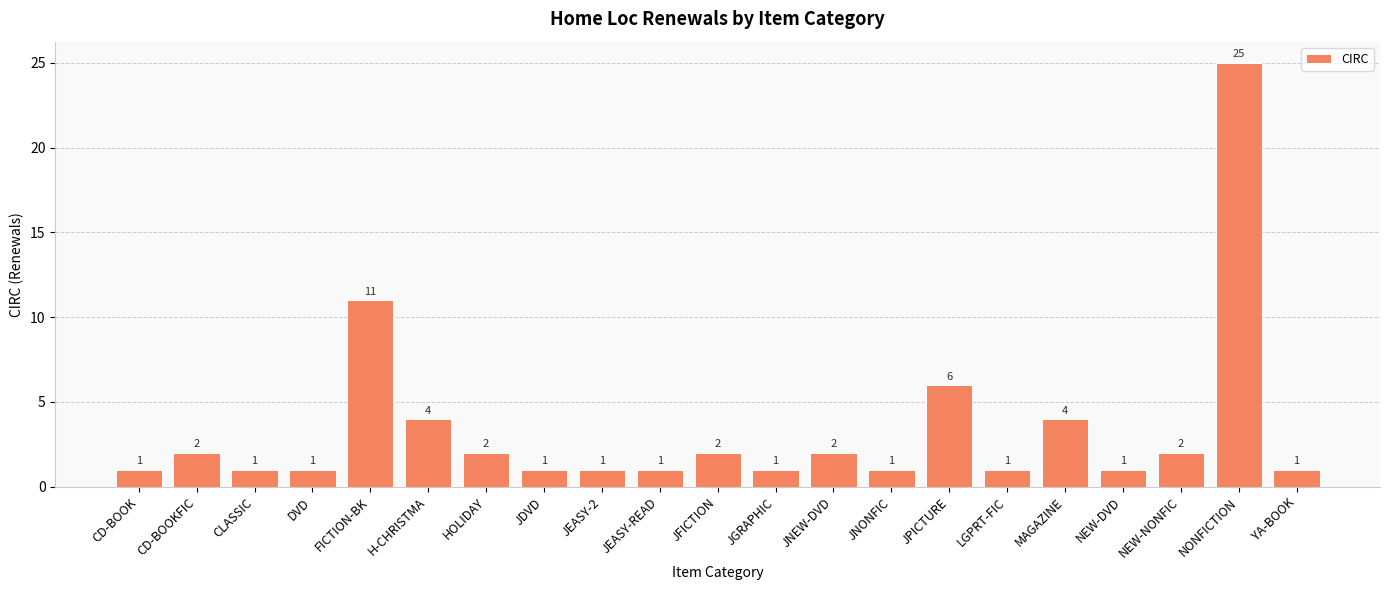

At which category does the chart reach its peak across all series?

NONFICTION